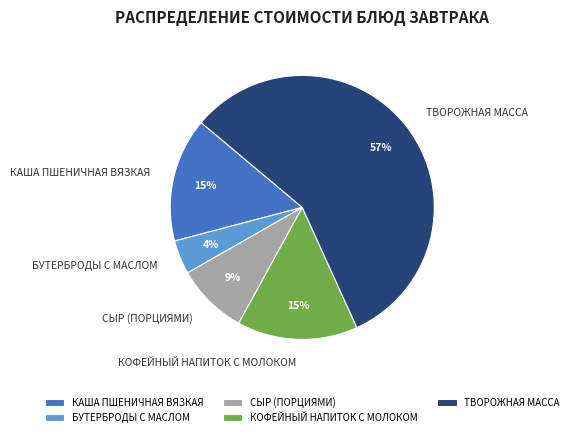

Do БУТЕРБРОДЫ С МАСЛОМ and СЫР (ПОРЦИЯМИ) together represent more than half of the pie?

No